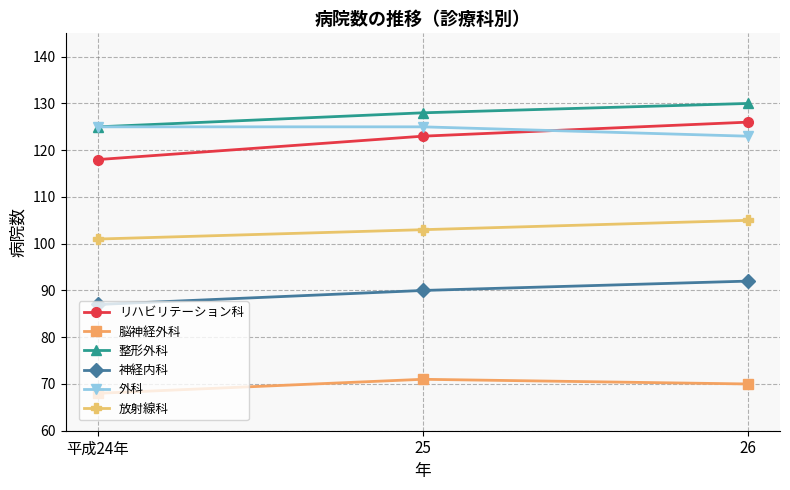

True or false: リハビリテーション科 has a value of 126 at 26.

True